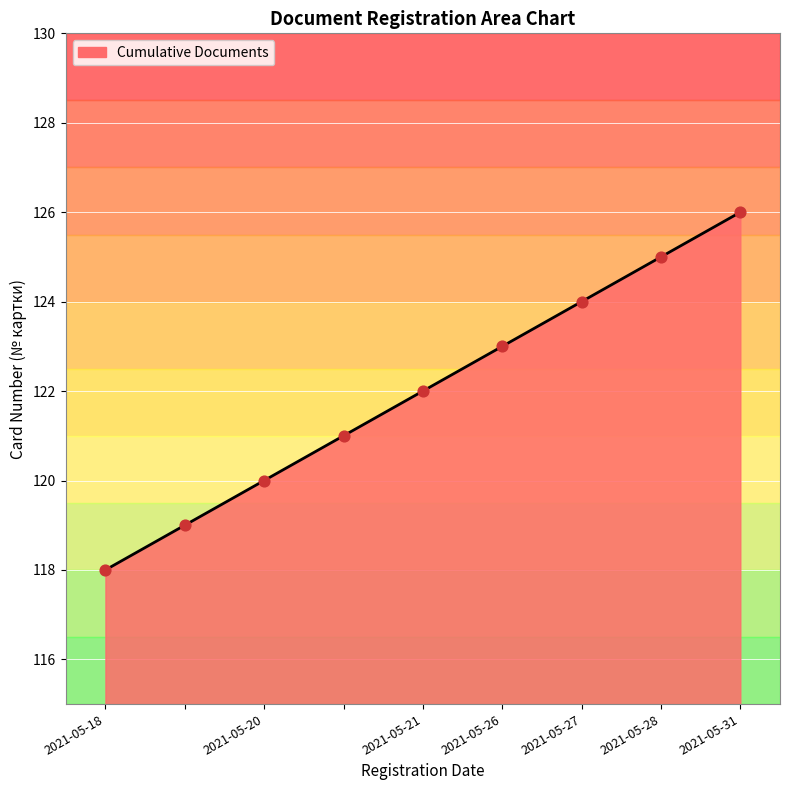

What is the smallest value displayed?

118